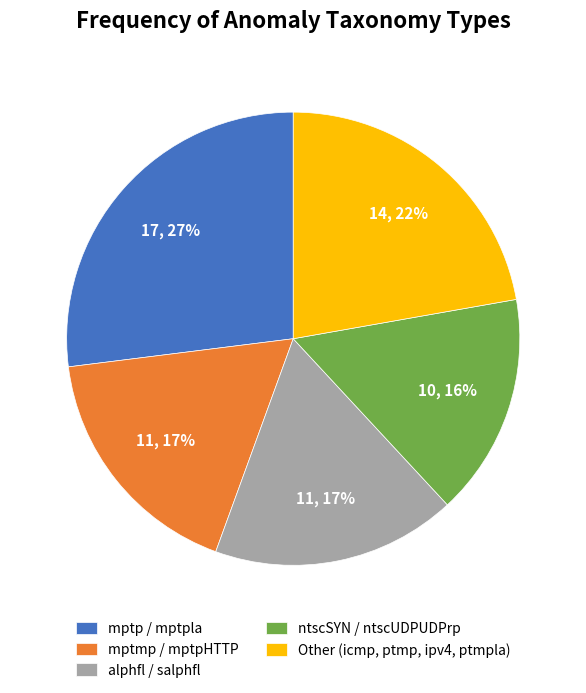

What is the ratio of the value at Other (icmp, ptmp, ipv4, ptmpla) to the value at ntscSYN / ntscUDPUDPrp?

1.4